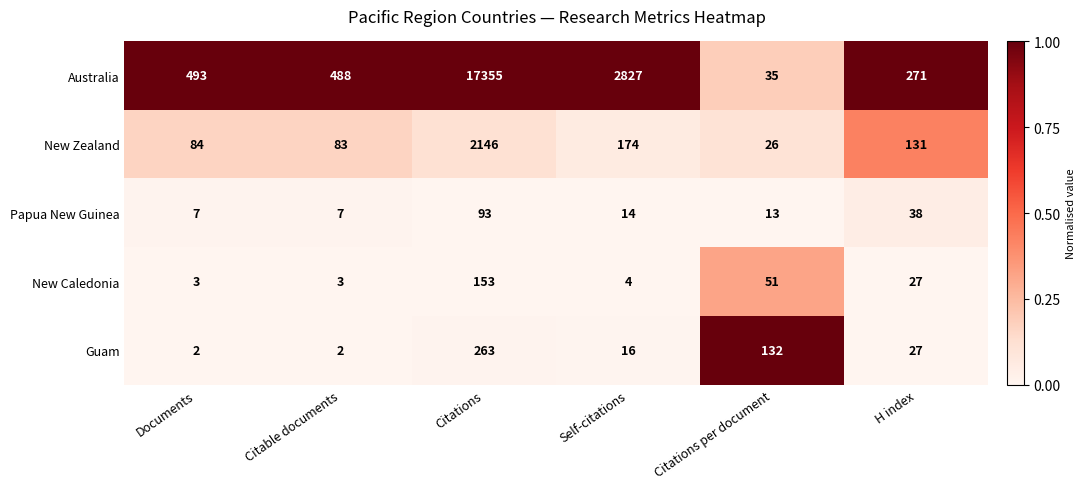

What is the difference between the Australia values at Self-citations and Documents?

2334